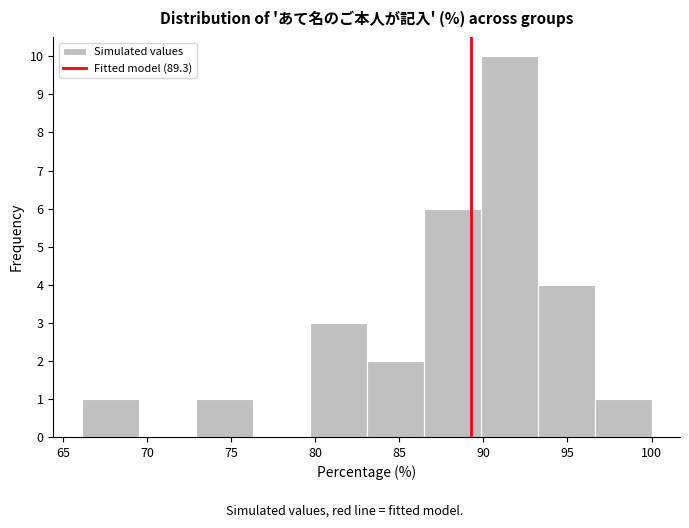

Reading left to right, transcribe this chart: for each bar, give the range it covers on the x-axis and its height. Neither the bar edges nor the heights are printed on the chart, so give them approximately, as read against the axes.

66.0 to 69.5: 1
69.5 to 73.0: 0
73.0 to 76.5: 1
76.5 to 79.5: 0
79.5 to 83.0: 3
83.0 to 86.5: 2
86.5 to 90.0: 6
90.0 to 93.0: 10
93.0 to 96.5: 4
96.5 to 100.0: 1